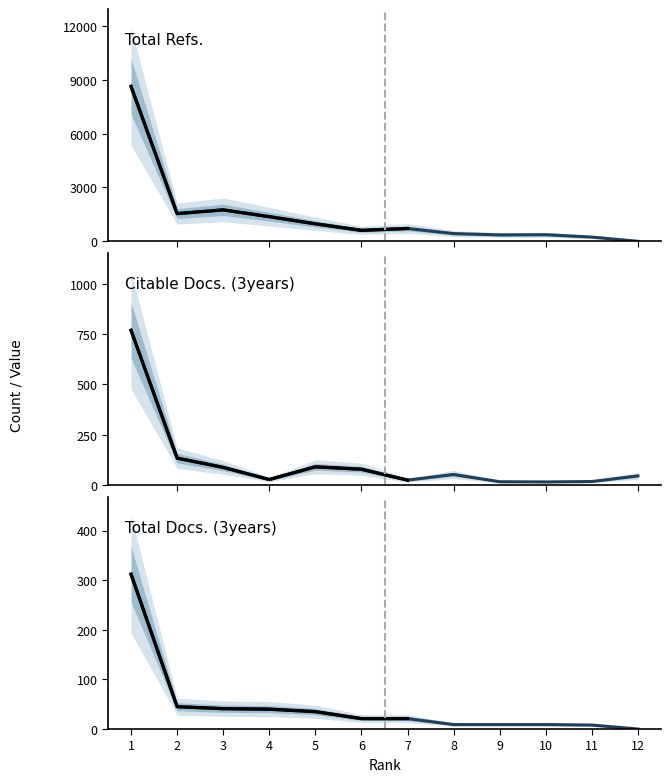

How many data points in Citable Docs. (3years) are less than 53?

6